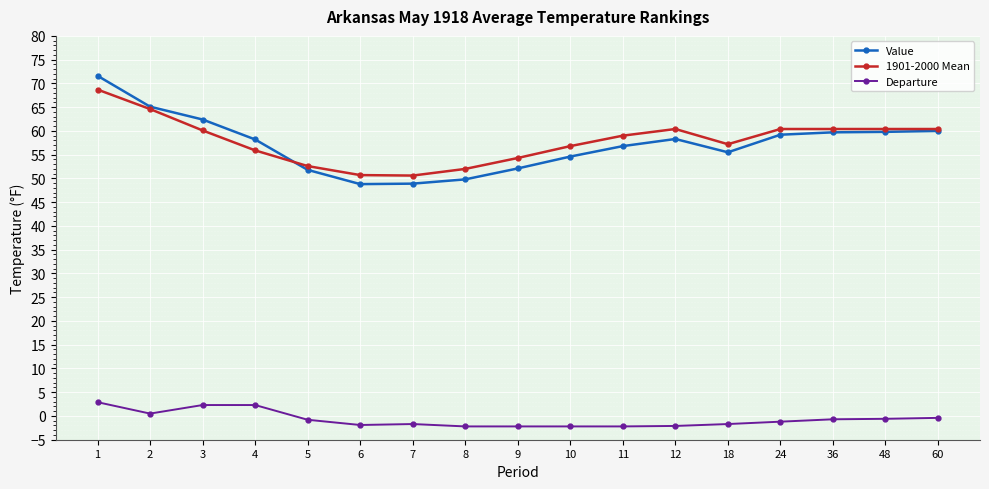

True or false: 1901-2000 Mean and Departure intersect in this chart.

False